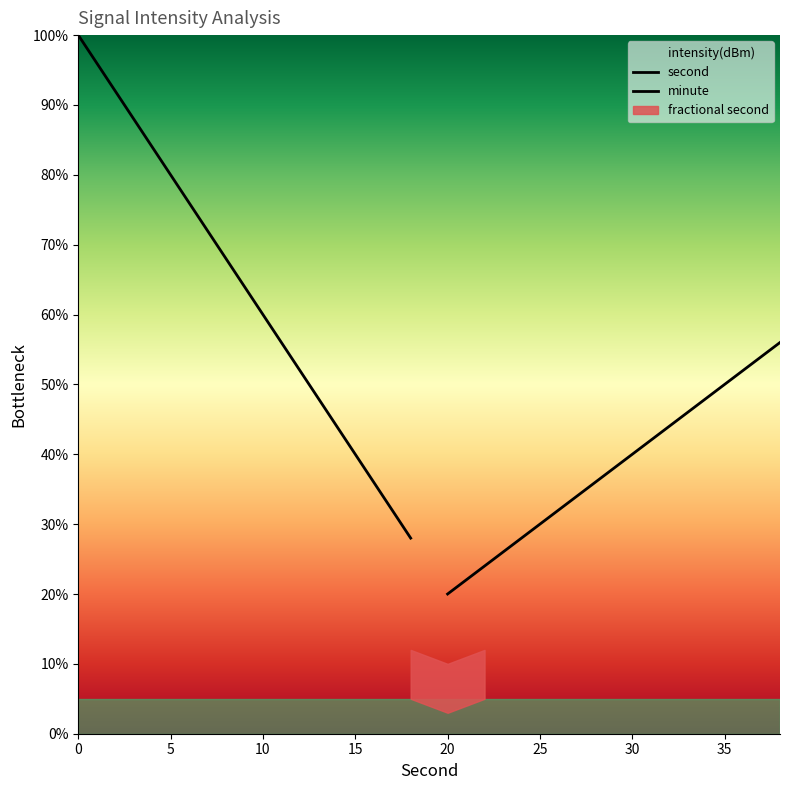

What is the label of the 4th point from the left?

15